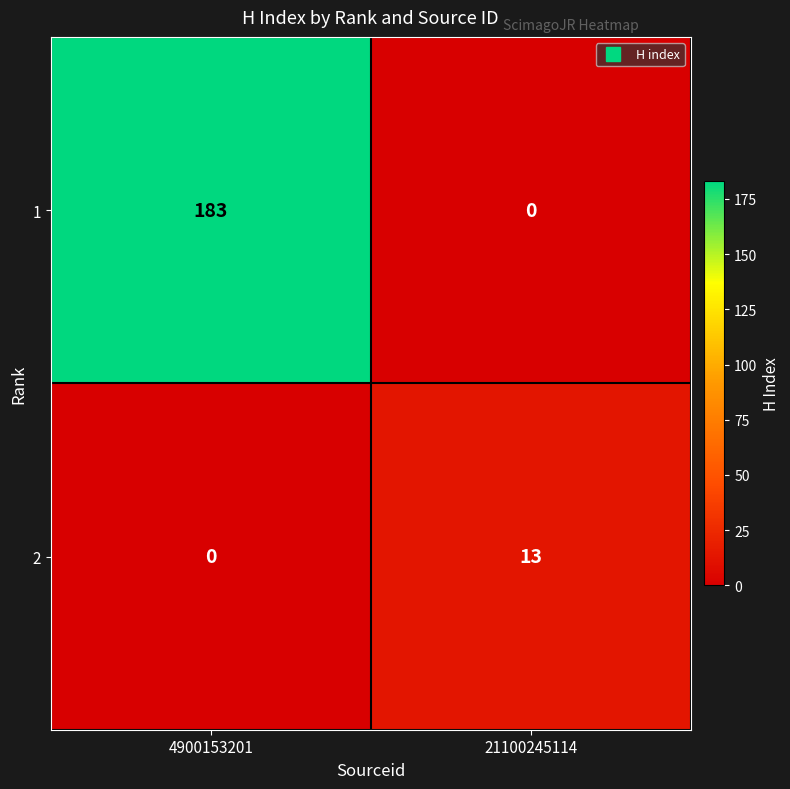

Reading left to right, list all the values displayed in this chart.

1: 4900153201=183	21100245114=0
2: 4900153201=0	21100245114=13